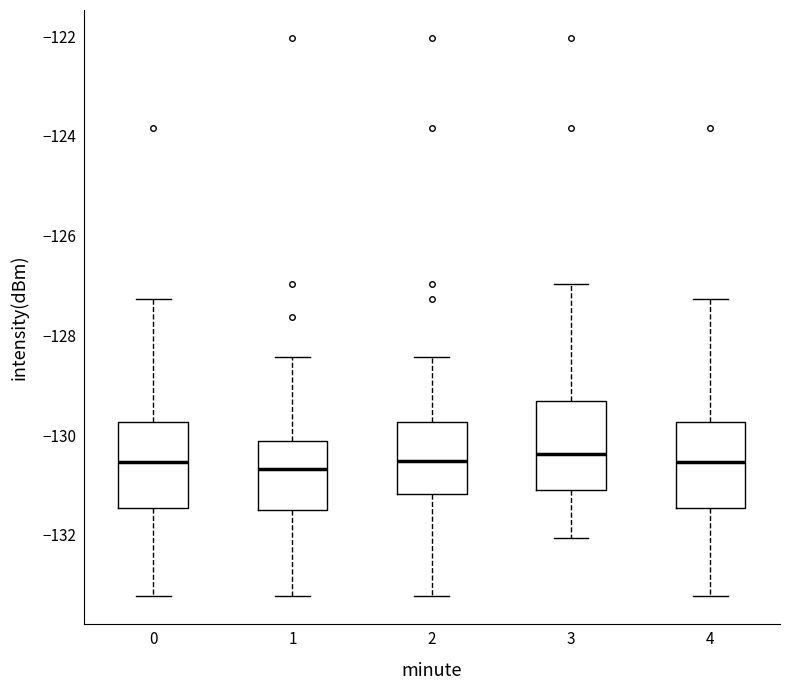

Where does the upper whisker of the box at x = 1 end on the y-axis? The values are not printed on the chart, so give them approximately, as read against the axis.

-128.4